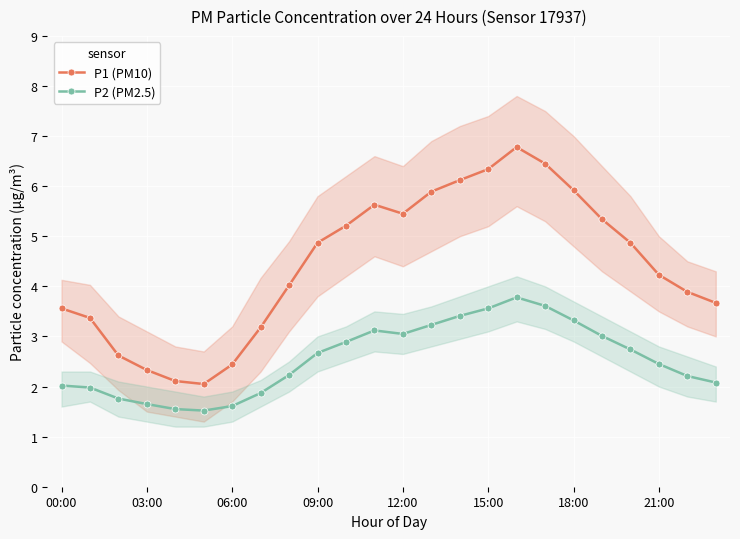

What is the value of the P1 (PM10) point at the 9th from the left?

4.0